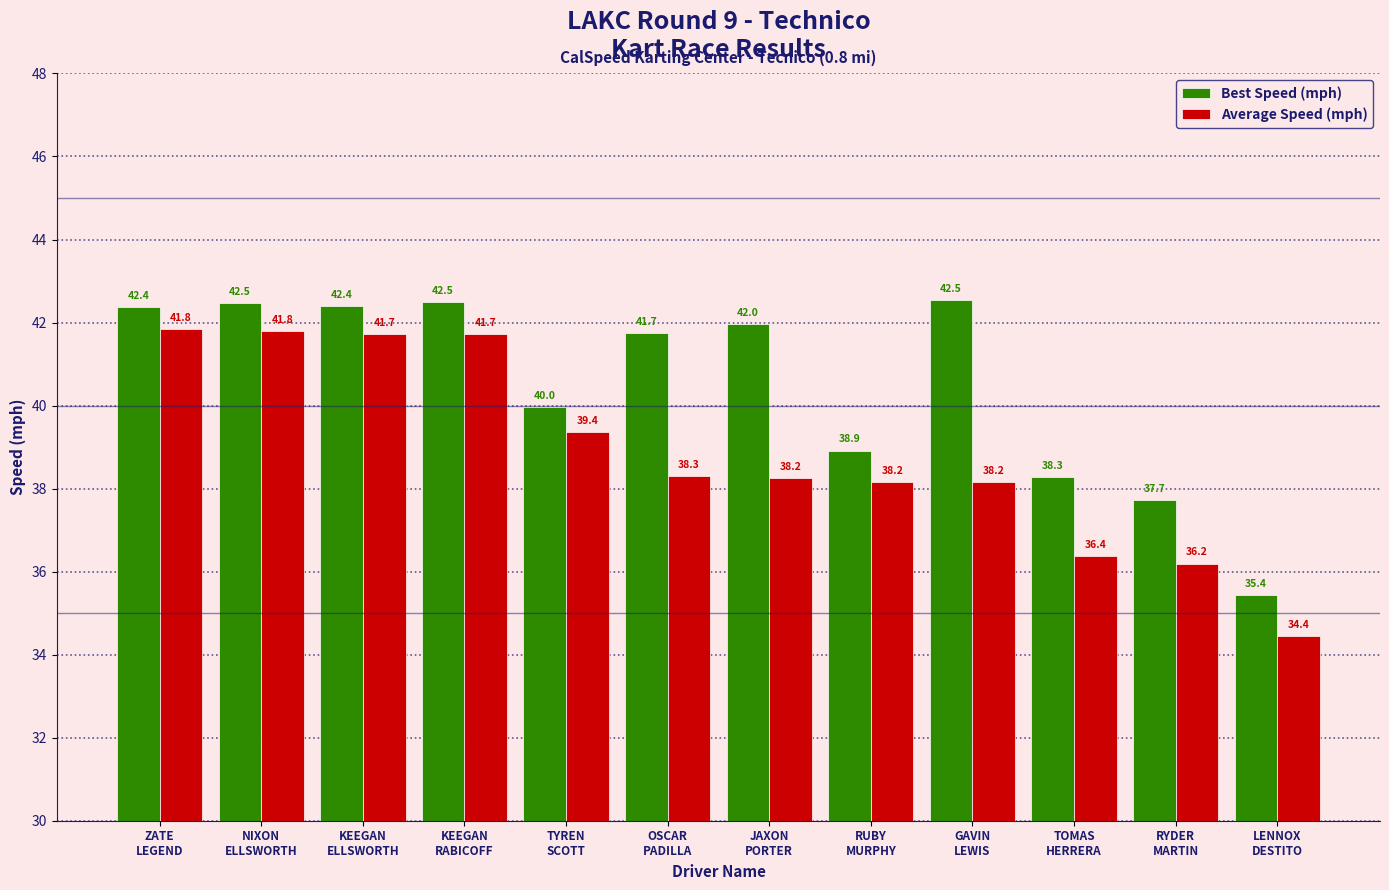

Count the number of data series in this chart.

2